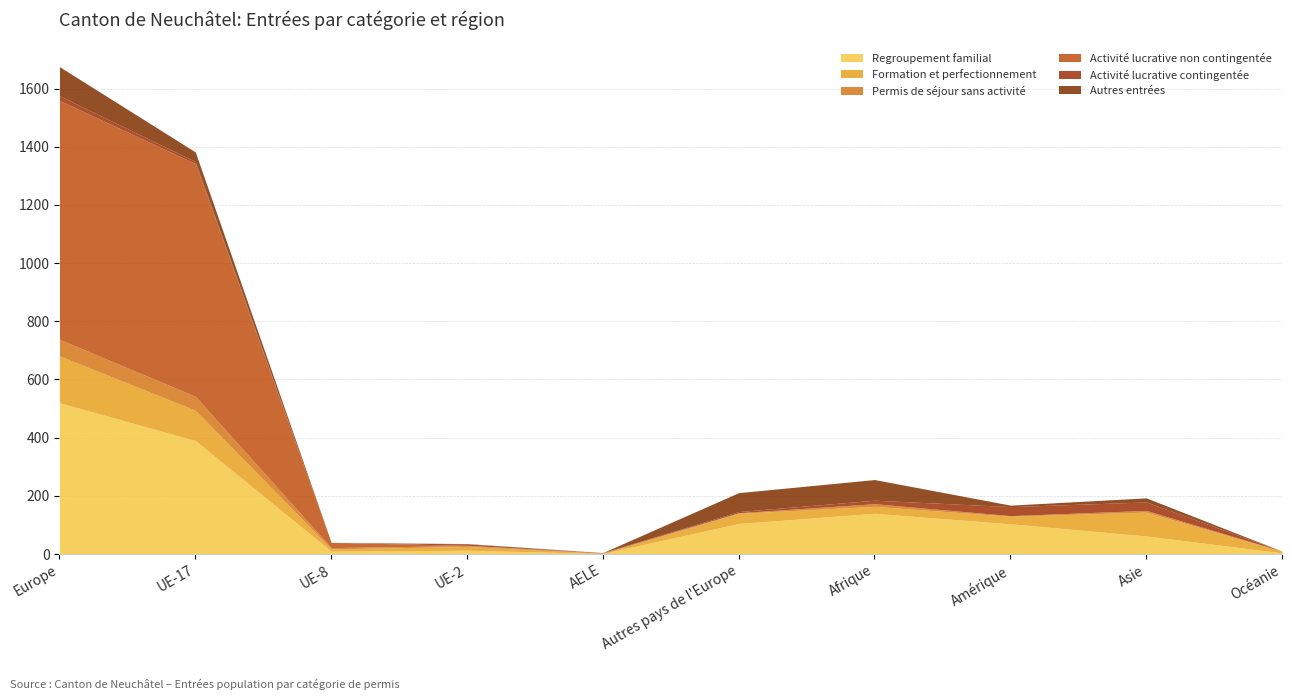

What is the value of the Regroupement familial point at the 2nd from the left?

390